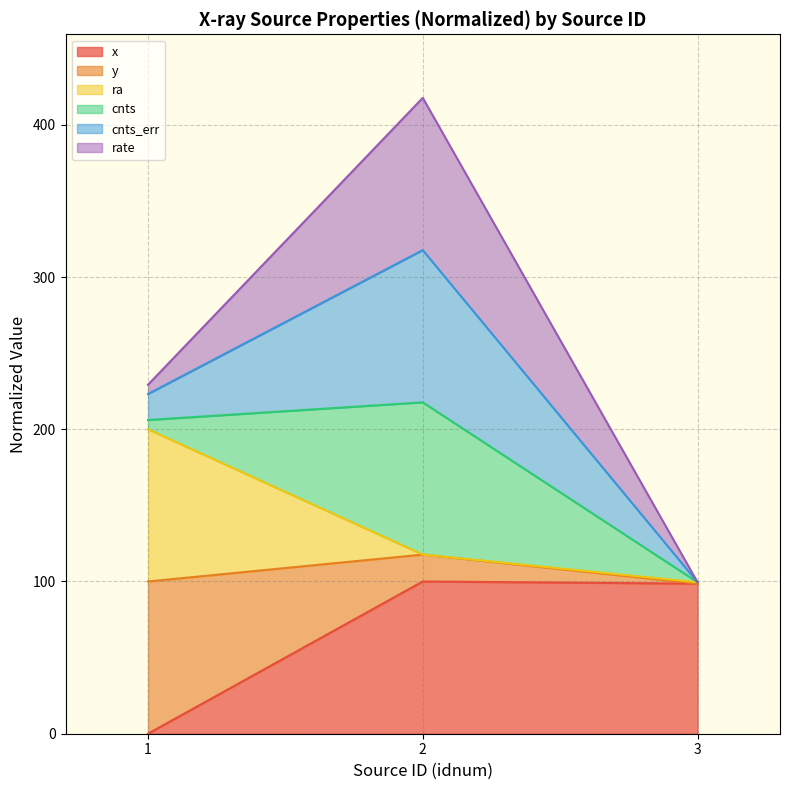

What are all the series names shown in the legend?

x, y, ra, cnts, cnts_err, rate